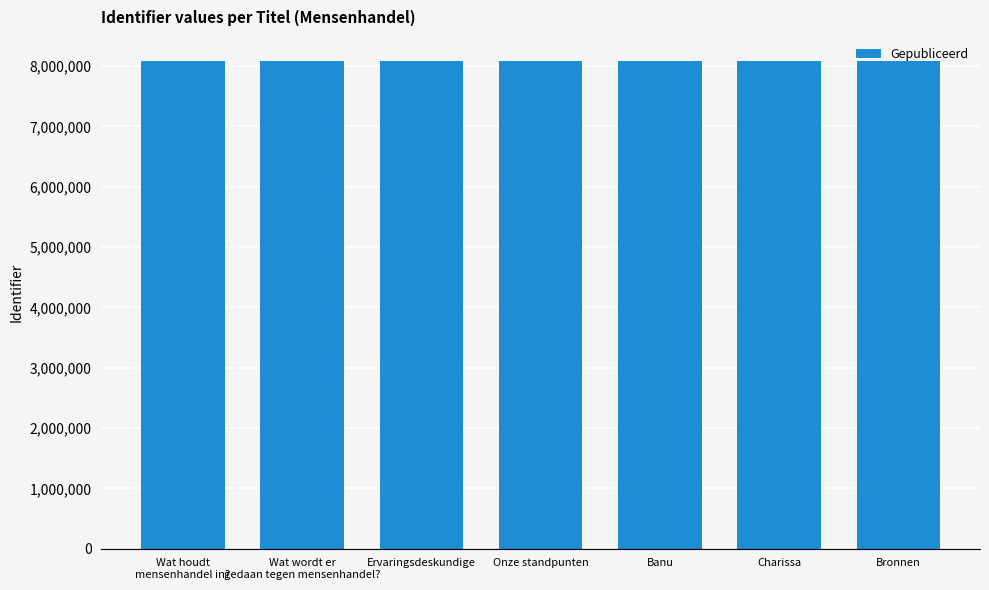

What is the maximum value shown in the chart?

8078691